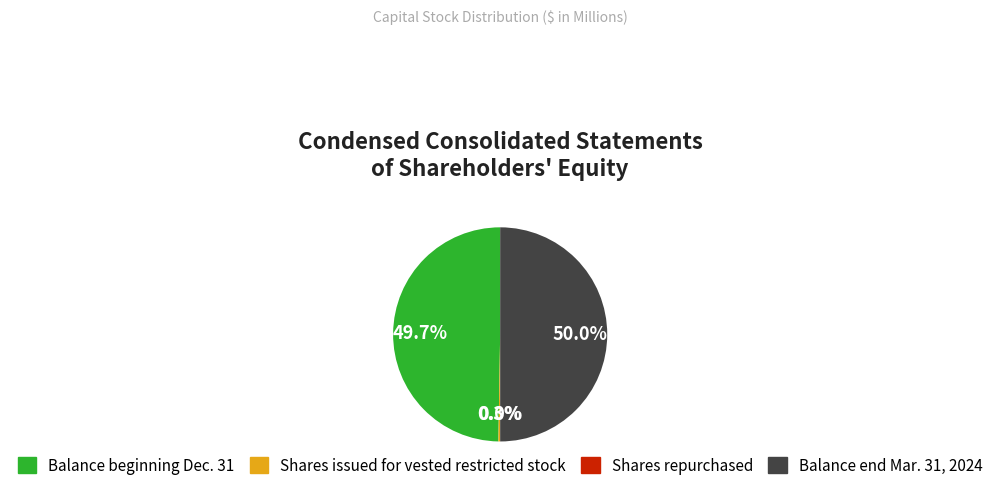

What is the largest slice in the pie chart?

Balance end Mar. 31, 2024